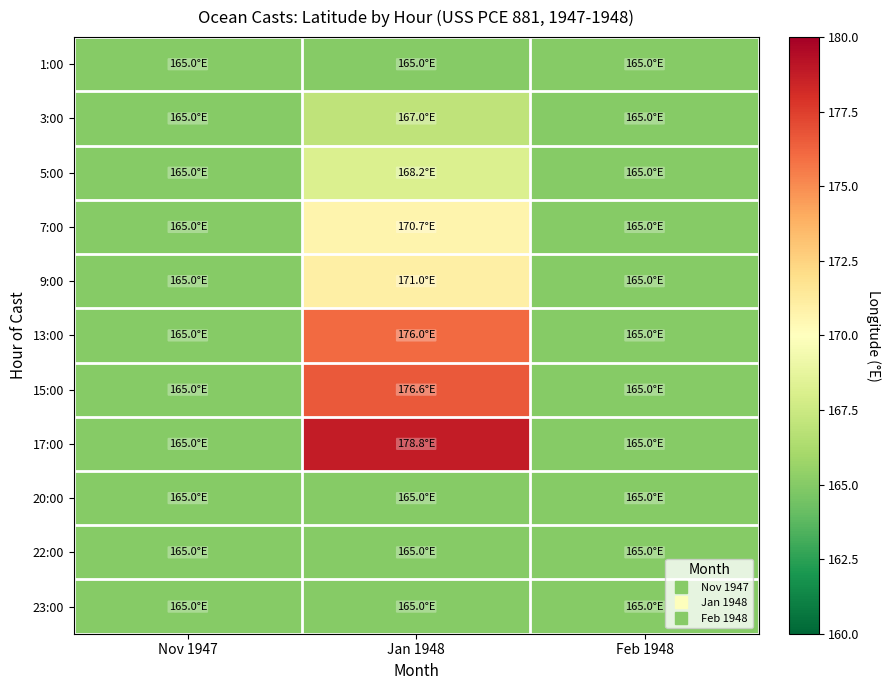

What is the maximum value shown in the chart?

178.8